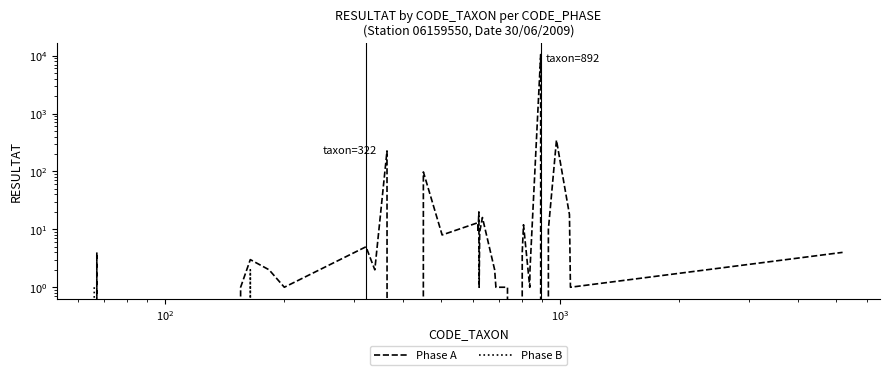

Is it true that Phase B equals -1 at 14?

False